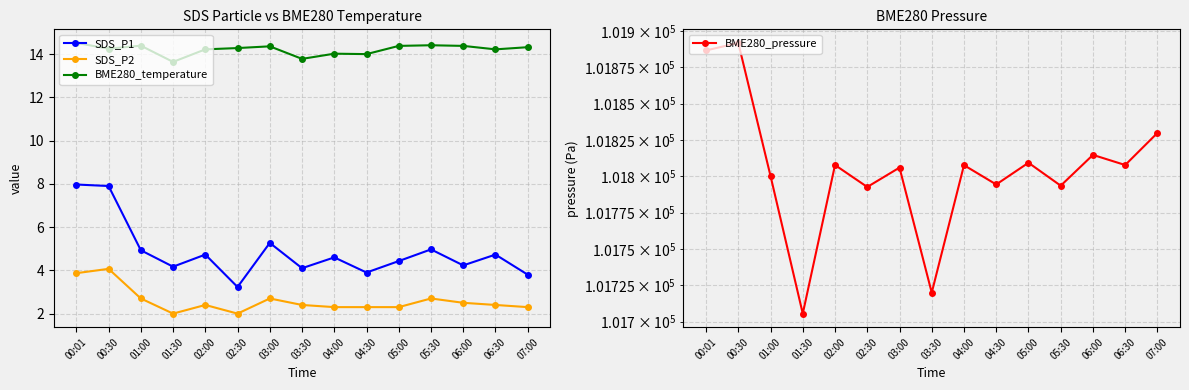

What are all the series names shown in the legend?

SDS_P1, SDS_P2, BME280_temperature, BME280_pressure